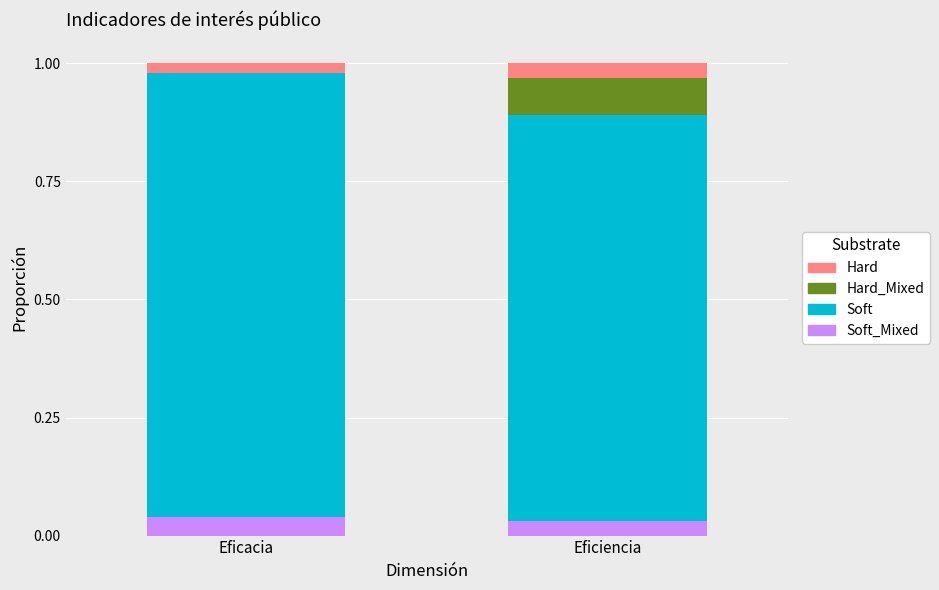

What is the difference between the Soft values at Eficacia and Eficiencia?

0.1